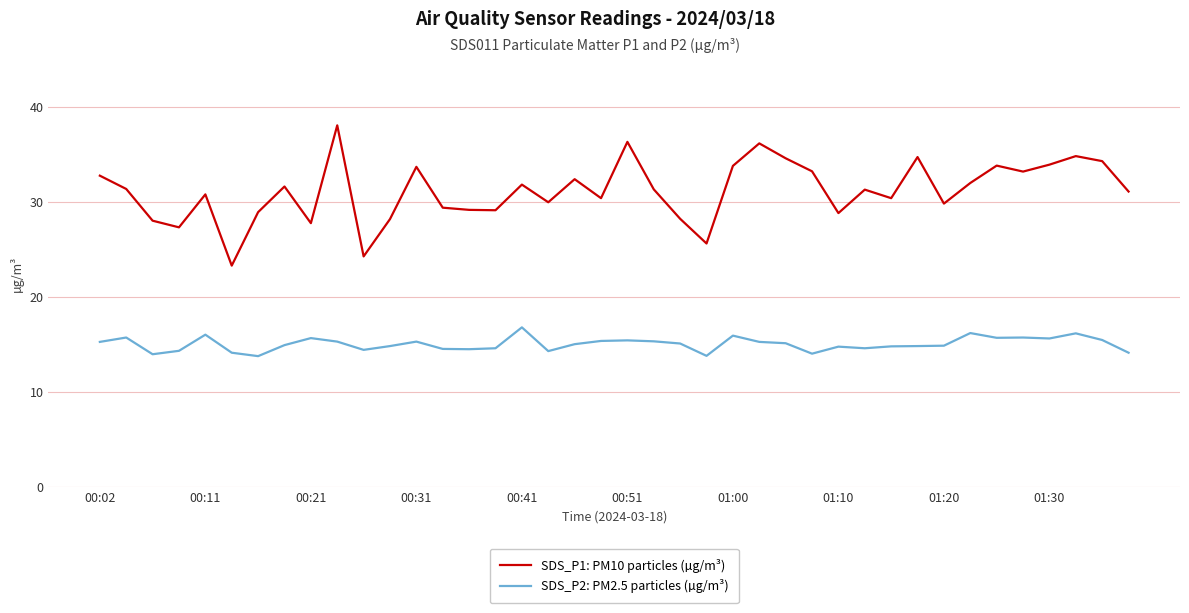

What is the minimum value for SDS_P1: PM10 particles (µg/m³)?

23.3